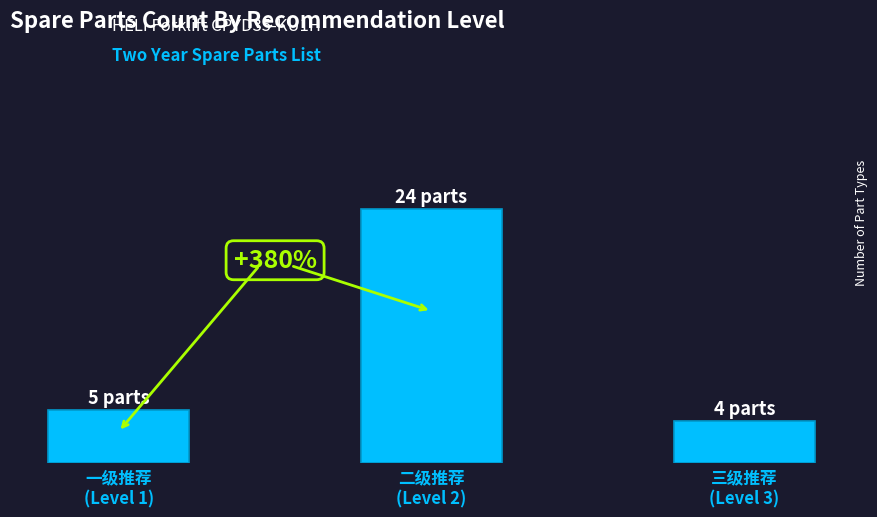

What is the value of the 1st bar from the left?

5